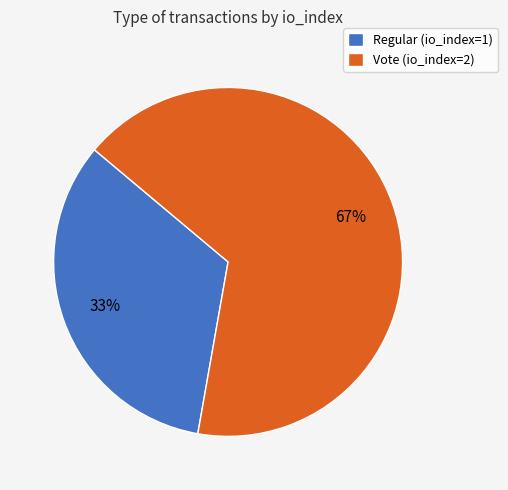

To the nearest percent, what portion does Regular (io_index=1) represent?

33%